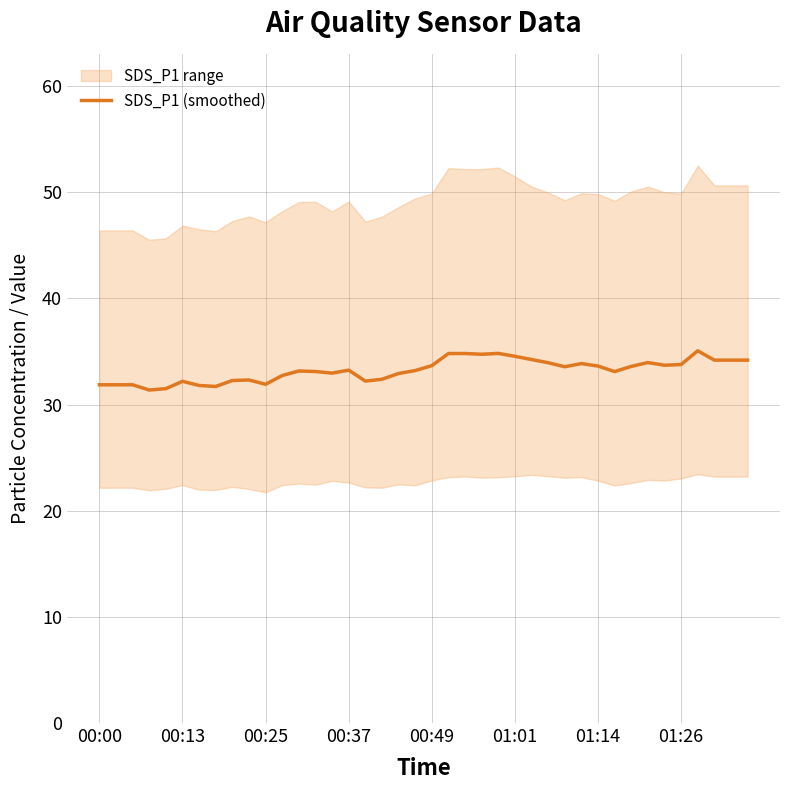

The value of SDS_P1 (smoothed) at 01:14 is 33.6. True or false?

True